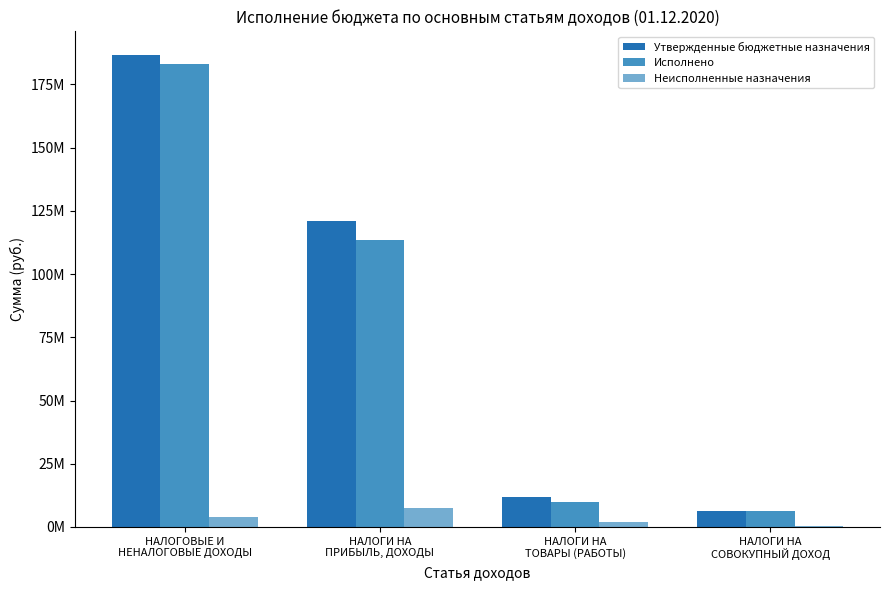

What are all the series names shown in the legend?

Утвержденные бюджетные назначения, Исполнено, Неисполненные назначения